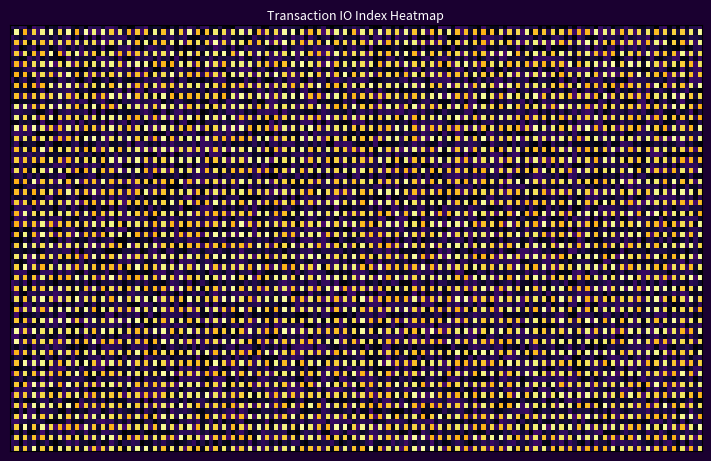

Reading left to right, what are all the values shown in this chart?

edeb0478ee898496fc1ceb9ec27f8b6904aedd6: -1	0
a932828e1722748c77287f7a6c6206d08636ff1: 1	45